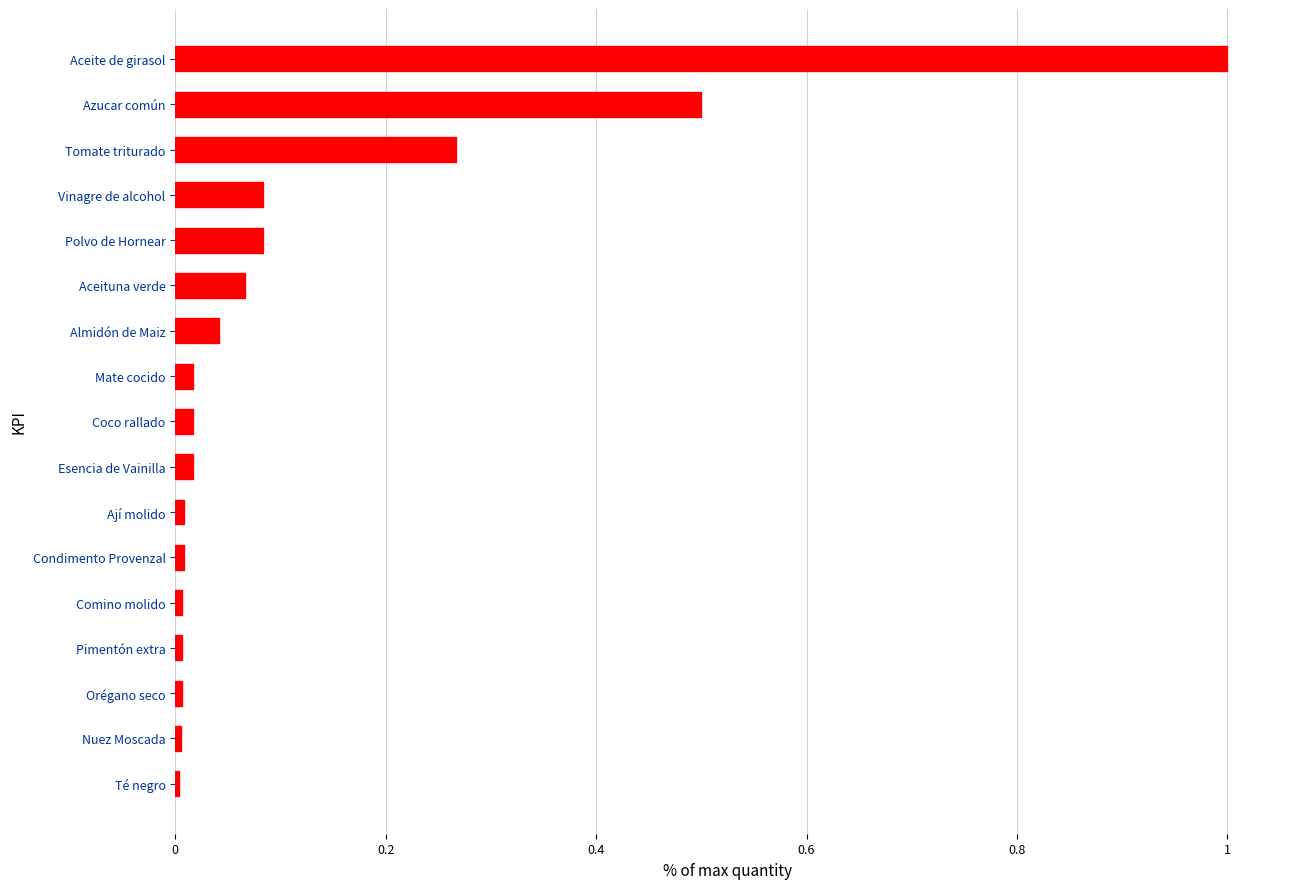

What is the difference between the maximum and minimum values?

1.0